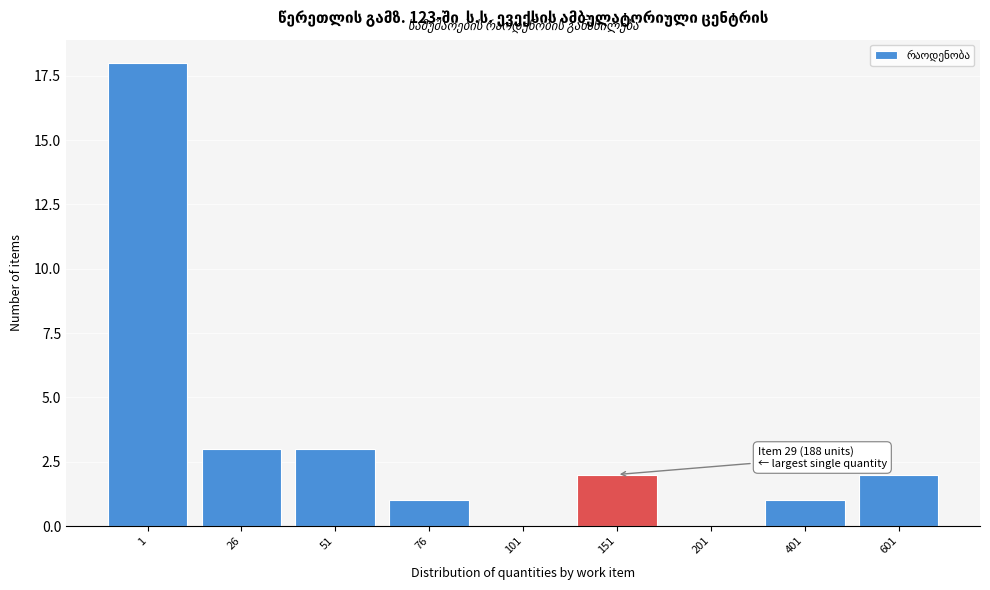

Reading right to left, transcribe all the data shown in this chart.

601=2	401=1	201=0	151=2	101=0	76=1	51=3	26=3	1=18